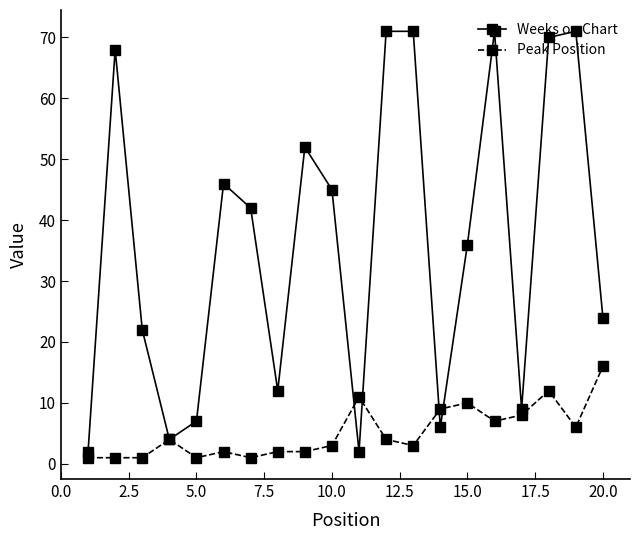

What is the highest value of the Peak Position series?

16